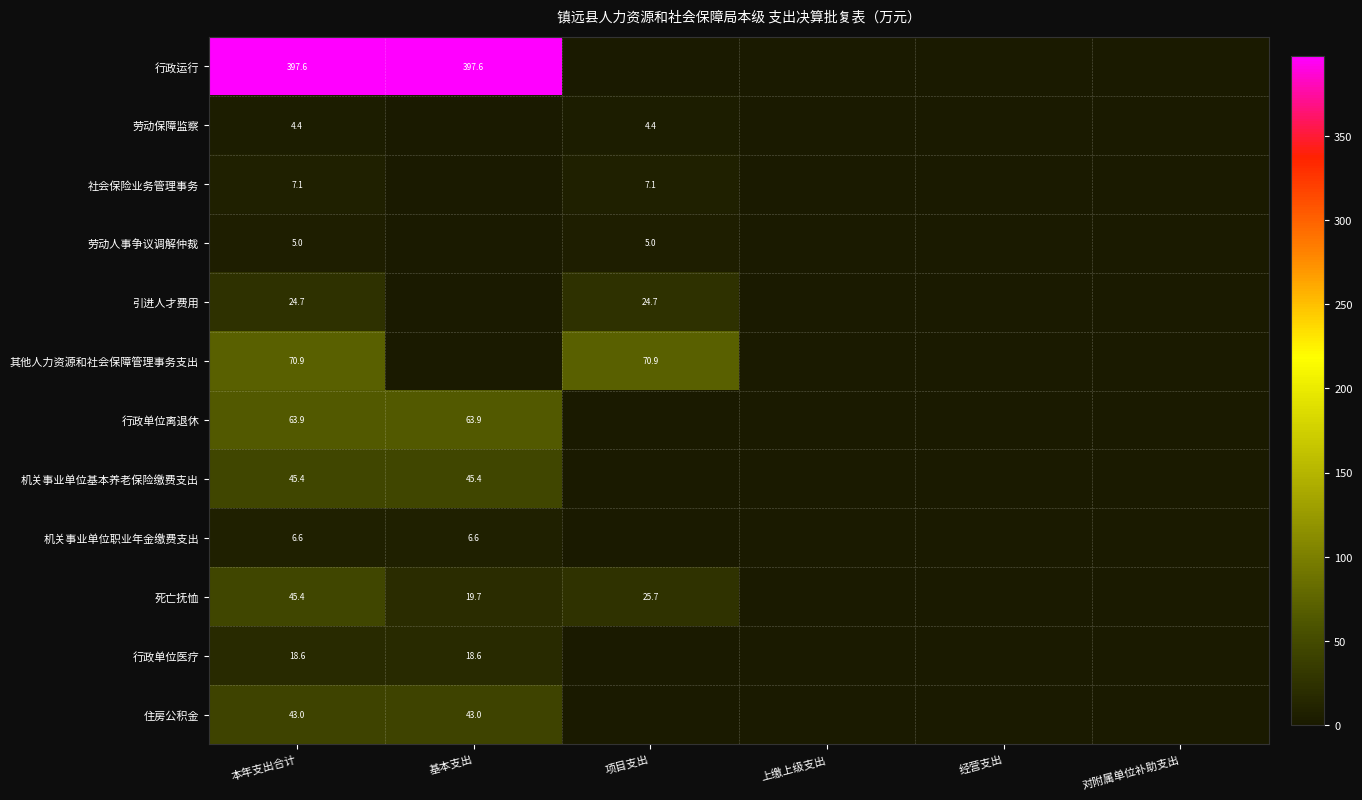

True or false: 其他人力资源和社会保障管理事务支出 has a value of 70.9 at 本年支出合计.

True